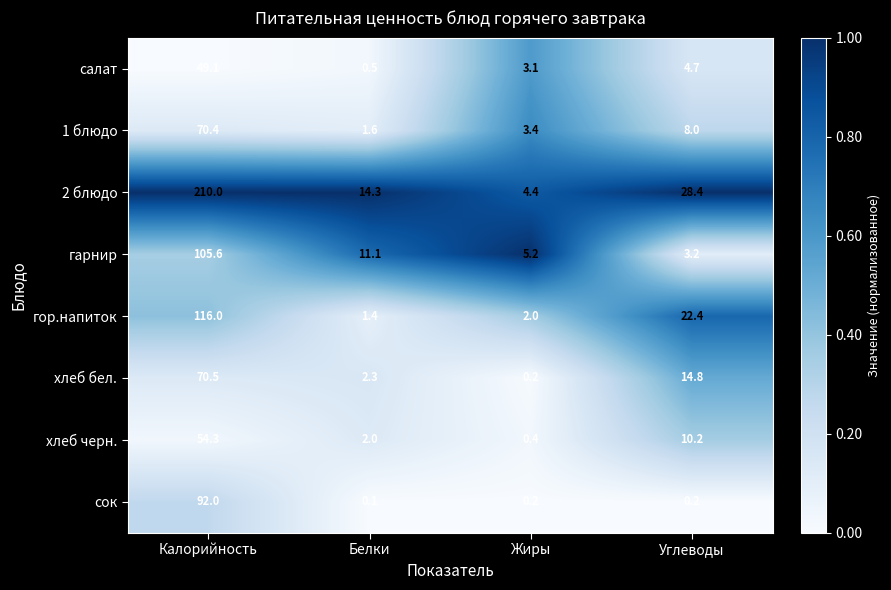

Rank the categories by салат value from lowest to highest.

Белки, Жиры, Углеводы, Калорийность